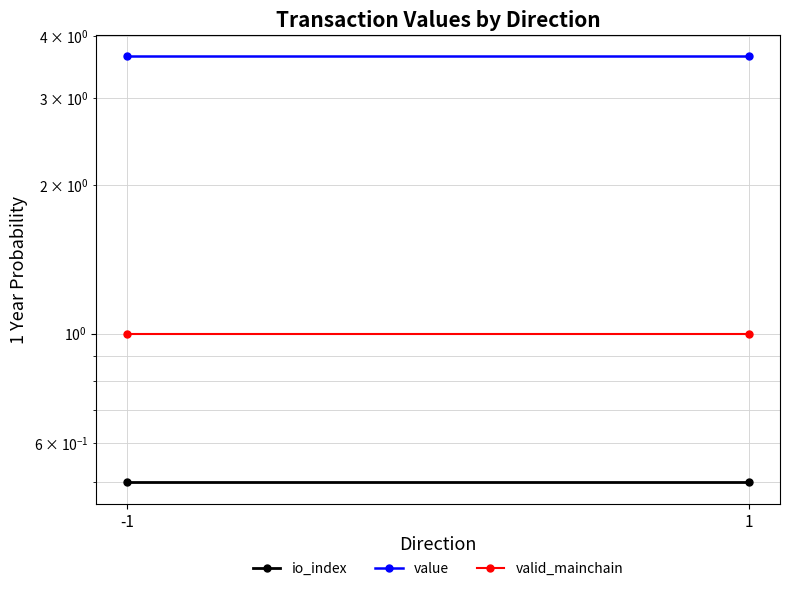

Rank the series by their average value, from lowest to highest.

io_index, valid_mainchain, value